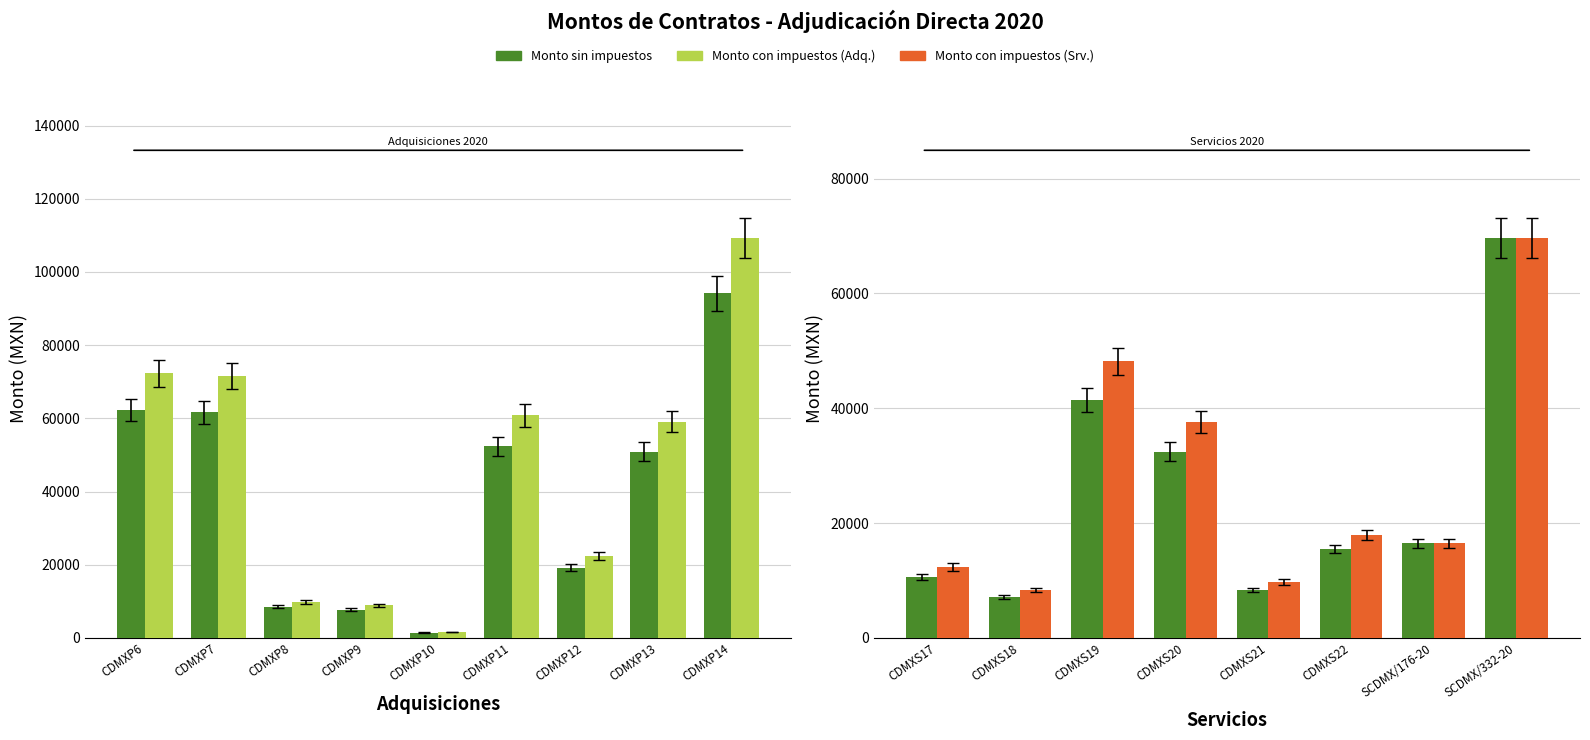

What is the average value of the Monto con impuestos series?

27529.3